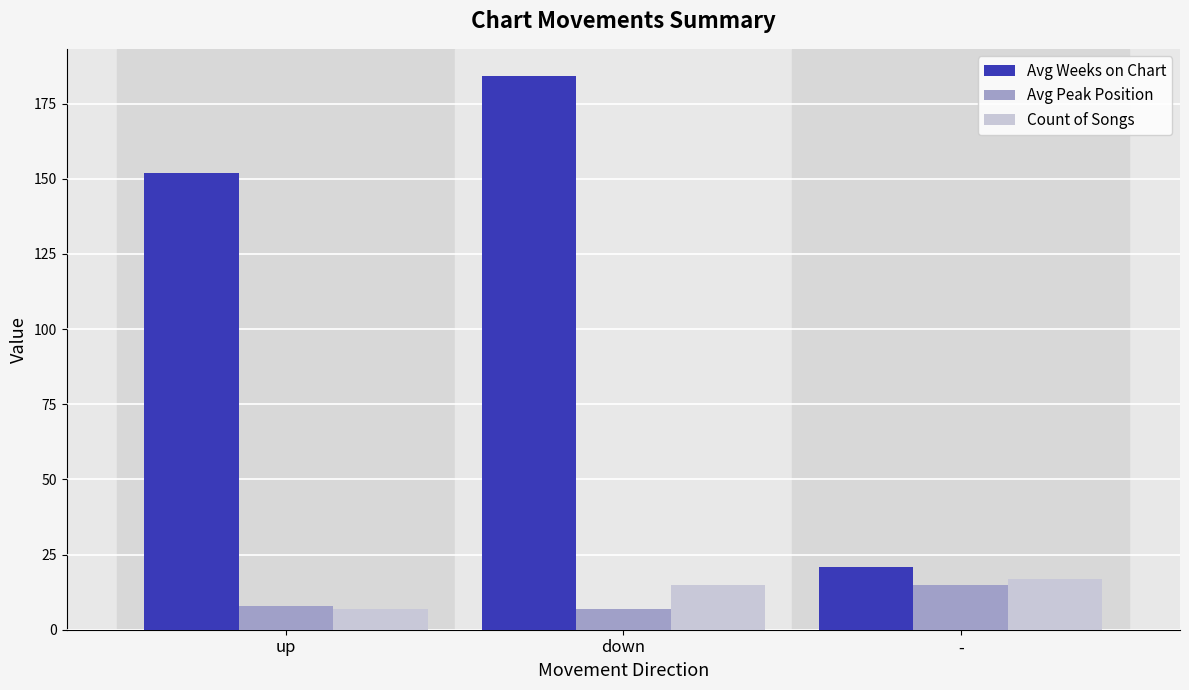

What is the difference between the highest and lowest values at up?

145